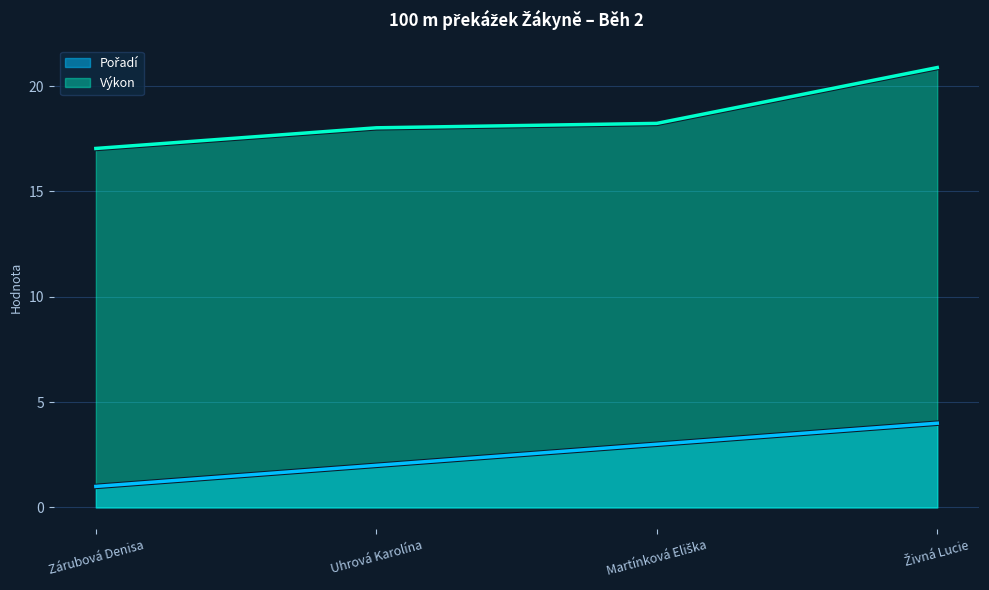

The value of Výkon at Uhrová Karolína is 5.4. True or false?

False